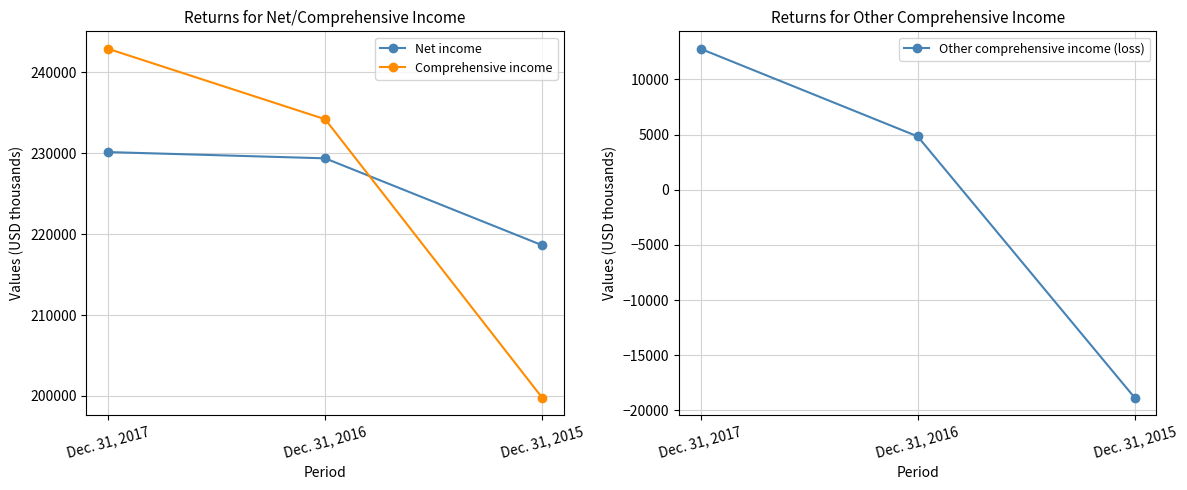

Which has a higher value, Dec. 31, 2015 or Dec. 31, 2017?

Dec. 31, 2017